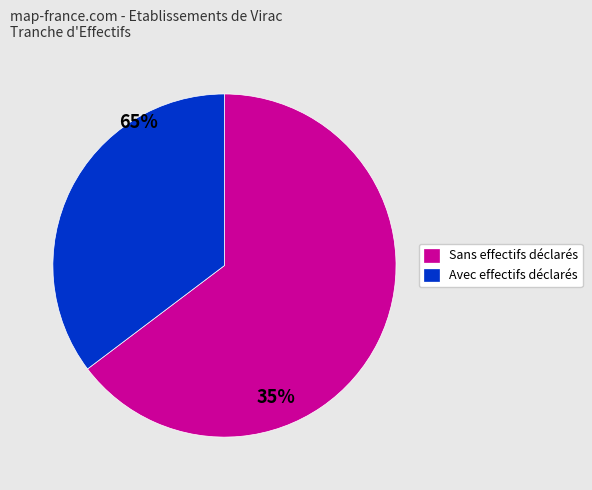

Which category accounts for the majority?

Sans effectifs déclarés